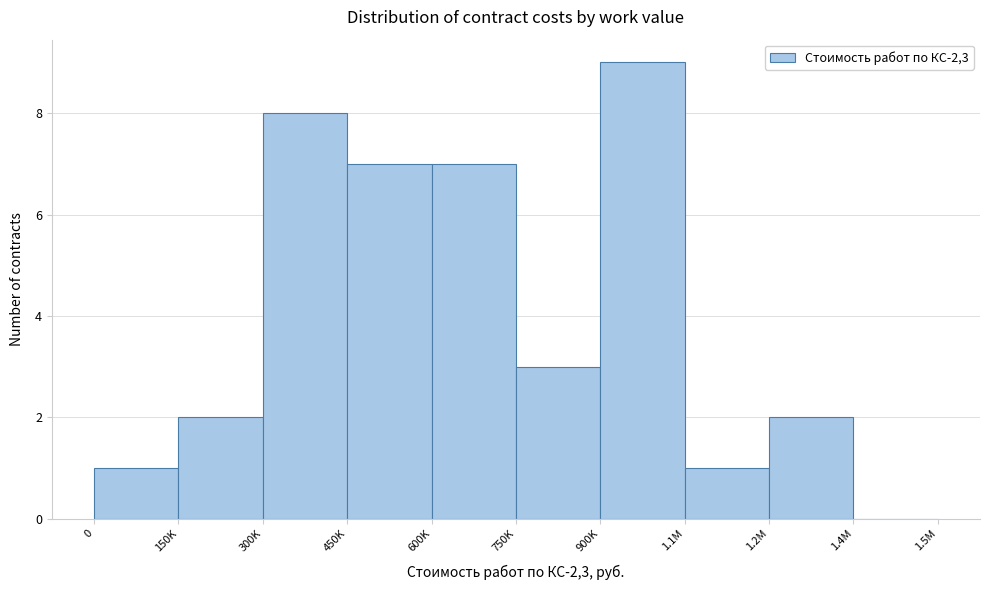

Reading right to left, list all the values displayed in this chart.

1.4M=0	1.2M=2	1.1M=1	900K=9	750K=3	600K=7	450K=7	300K=8	150K=2	0=1